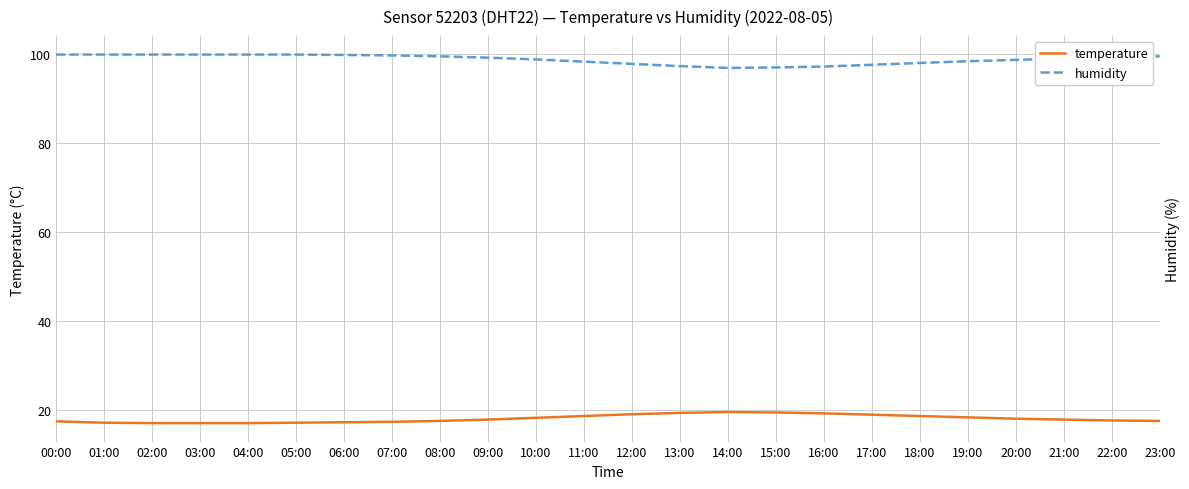

Is the value of temperature at 06:00 greater than the value of humidity at 06:00?

No